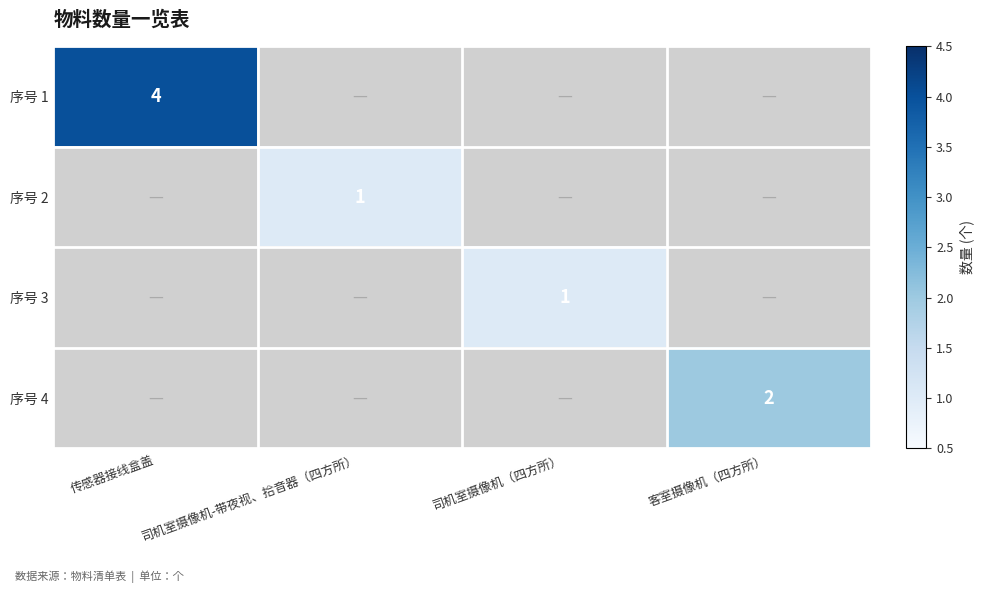

The 序号 3 series shows 1 at 司机室摄像机（四方所）. True or false?

True